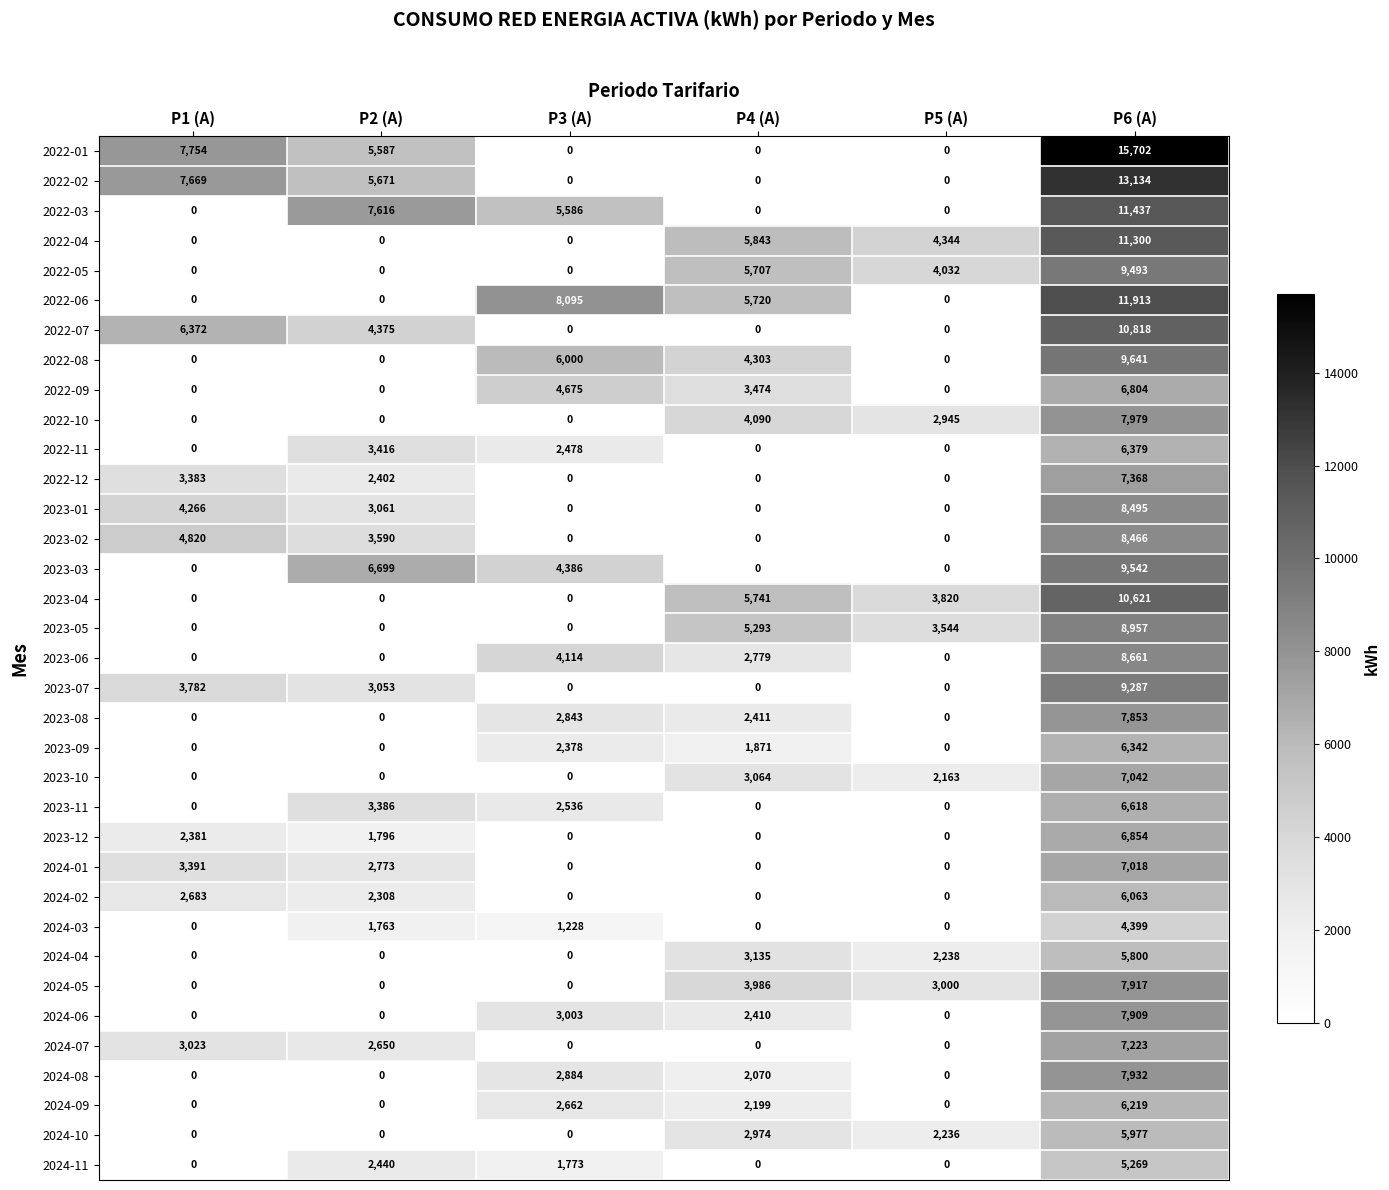

Which category has the highest value in the 2022-05 series?

P6 (A)